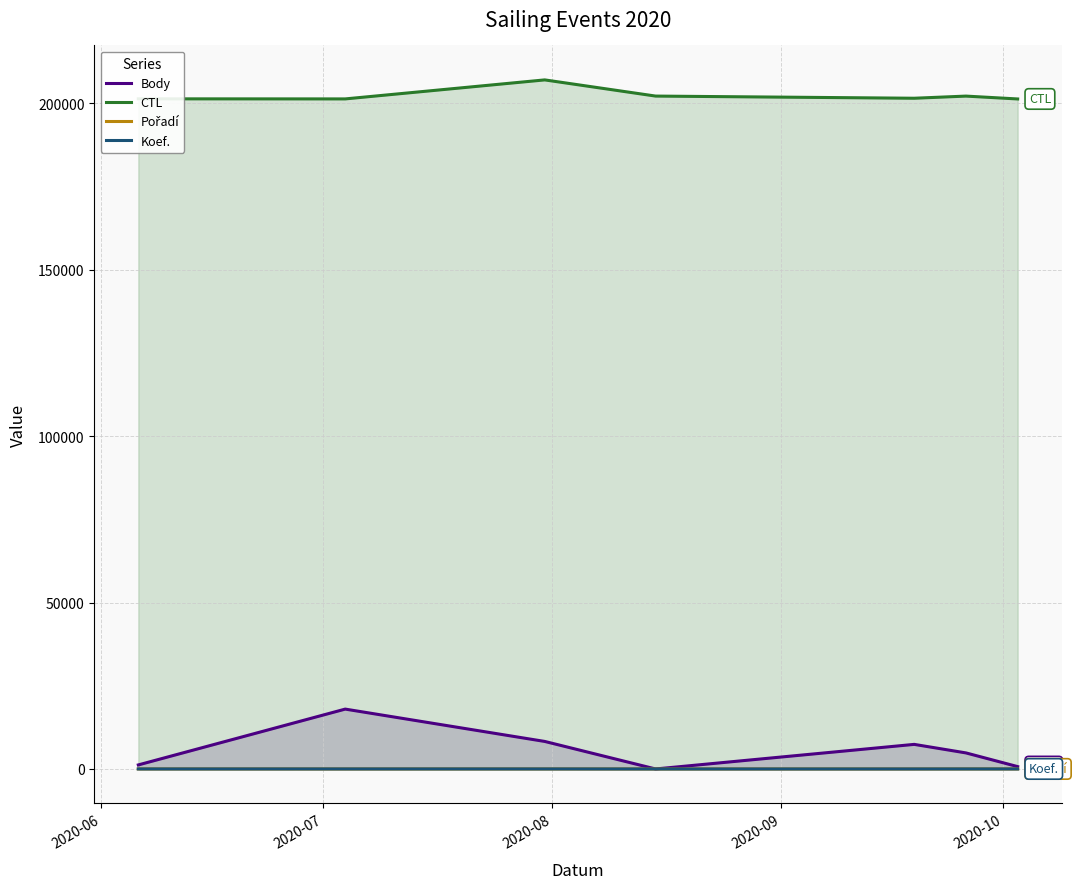

List the series in order of their peak value, lowest first.

Pořadí, Koef., Body, CTL